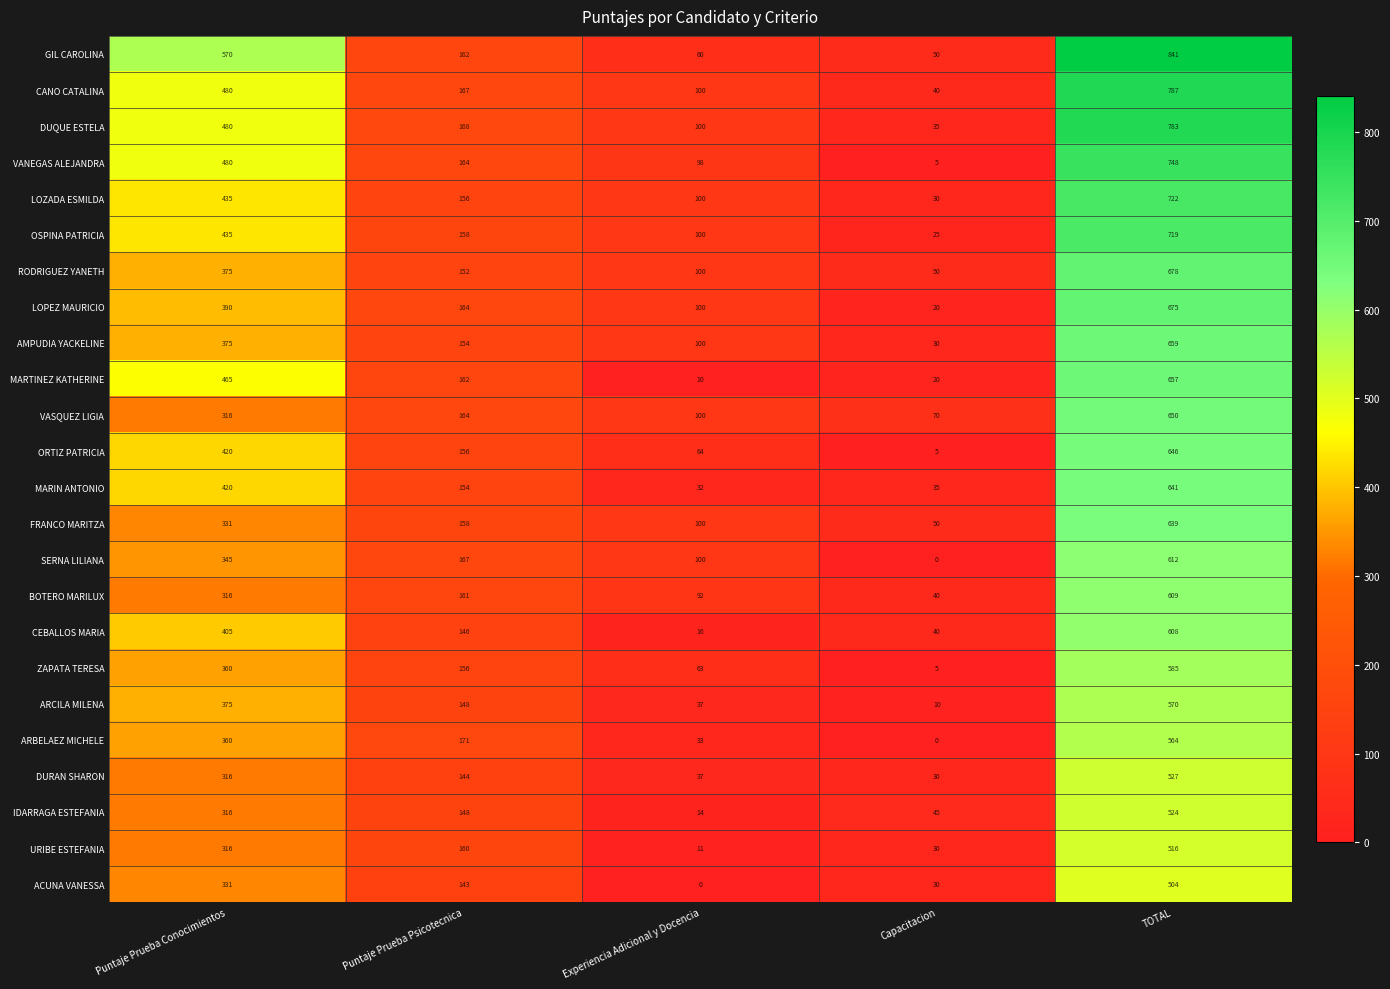

Which category has the highest value across all series?

TOTAL